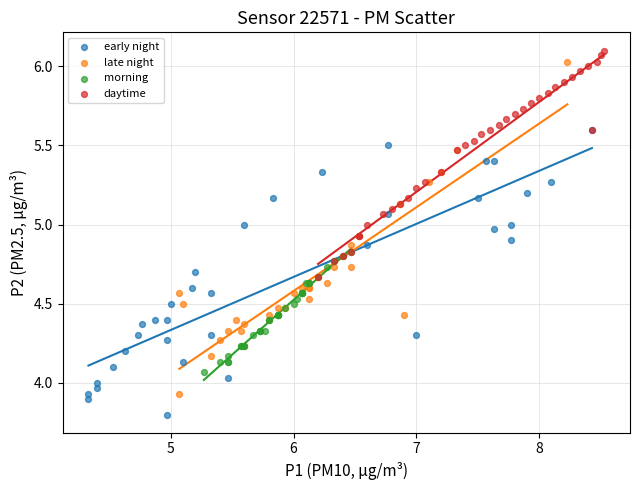

Which series reaches the minimum Y coordinate?

early night